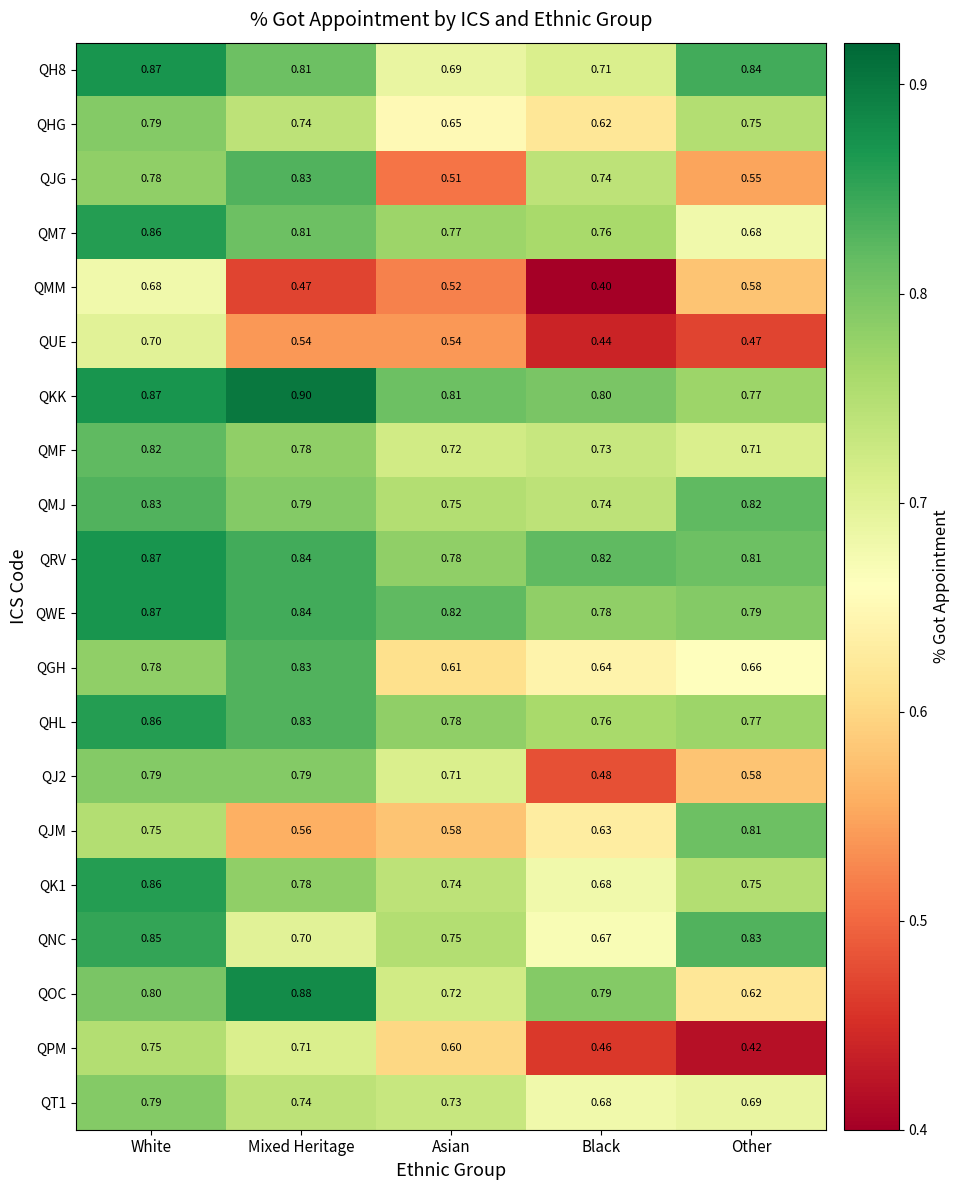

At which label is QJM closest to 0?

Mixed Heritage